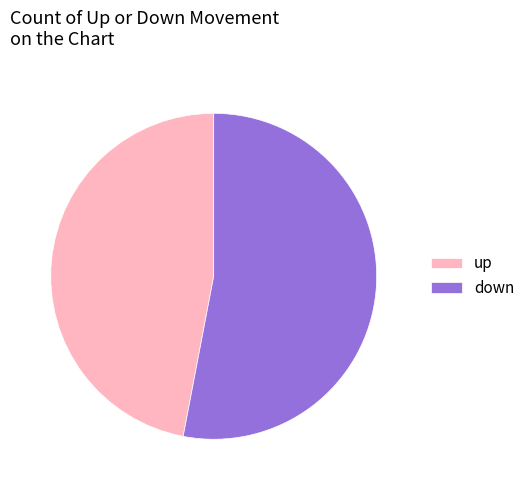

What is the ratio of the value at up to the value at down?

0.9